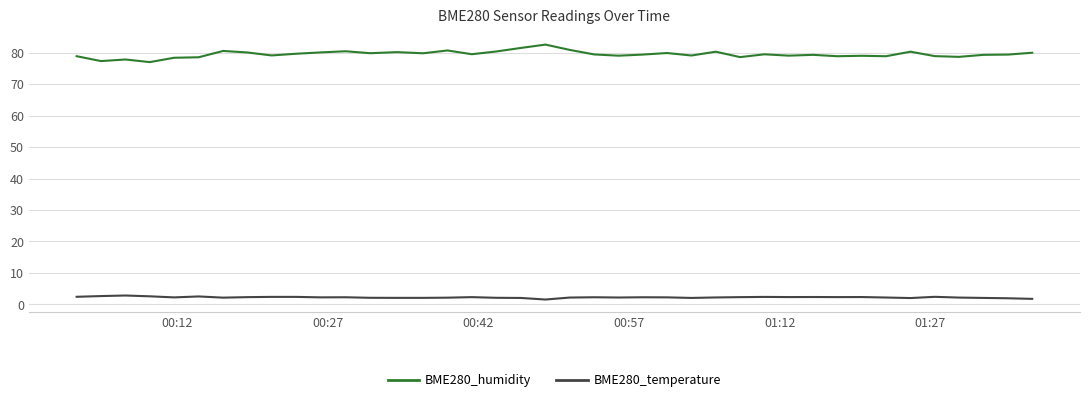

Which series has the largest range (max minus min)?

BME280_humidity